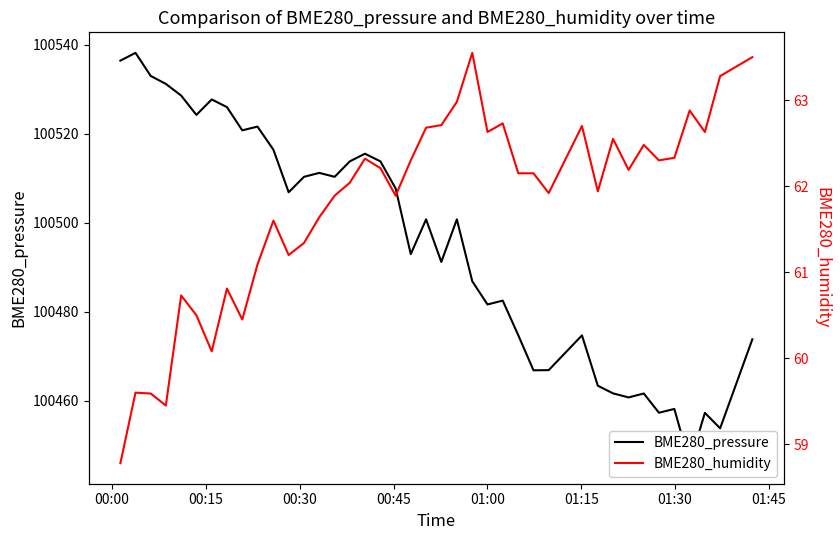

In BME280_pressure, how many points are higher than both neighbors (excluding endpoints)?

12